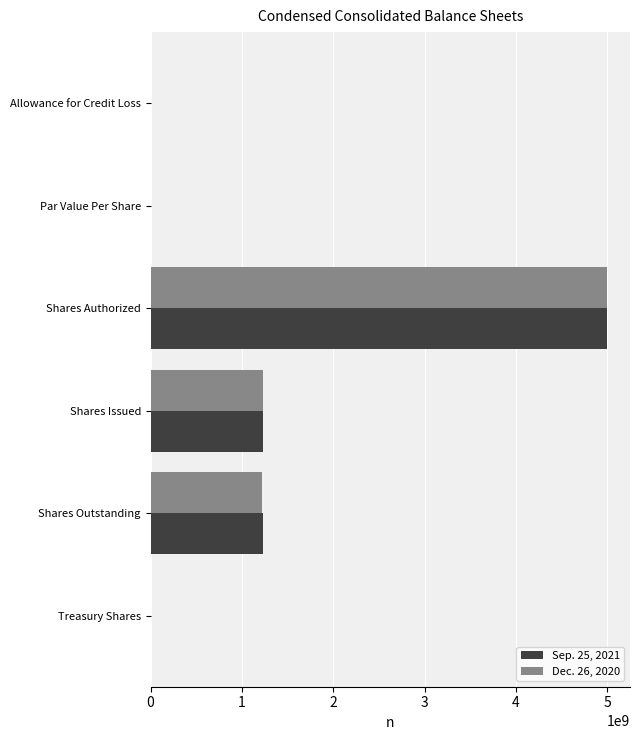

What are all the series names shown in the legend?

Sep. 25, 2021, Dec. 26, 2020